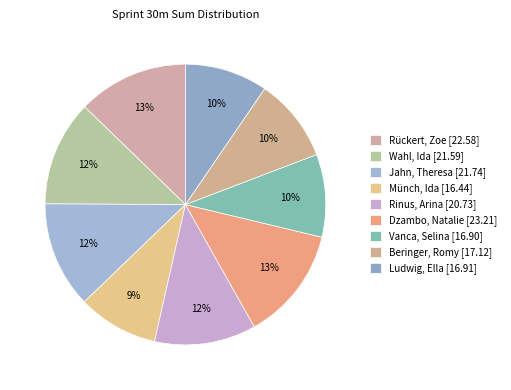

The Vanca, Selina slice represents 10% of the pie. True or false?

True